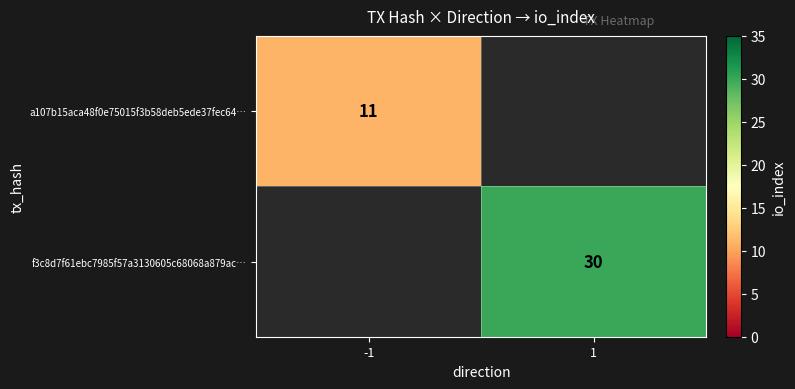

How many series are shown in this chart?

2